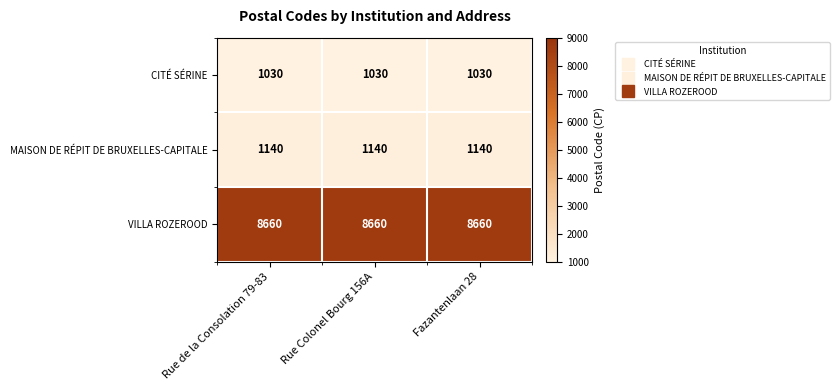

Rank the series at Fazantenlaan 28 from lowest to highest value.

CITÉ SÉRINE, MAISON DE RÉPIT DE BRUXELLES-CAPITALE, VILLA ROZEROOD